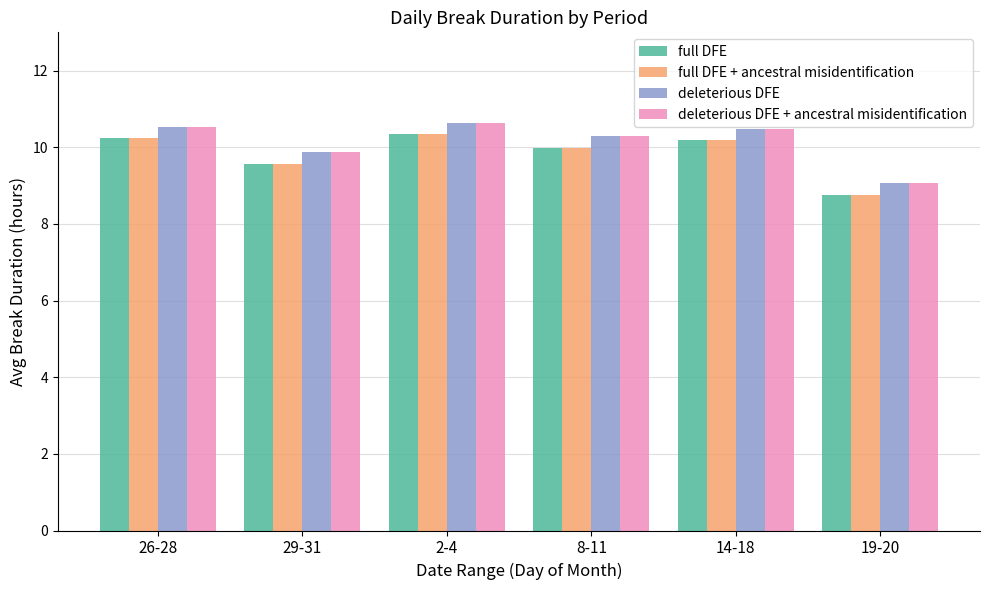

What is the total value across all series at 2-4?

41.9